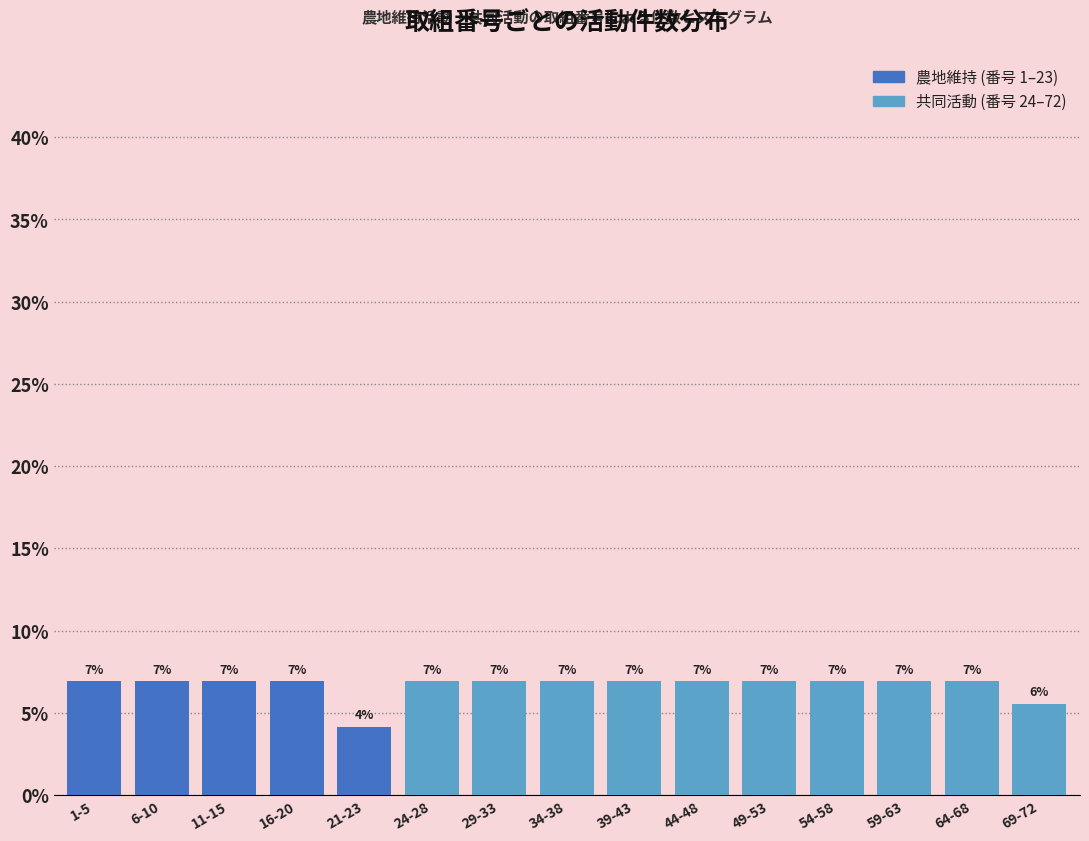

Does the chart contain stacked bars?

Yes